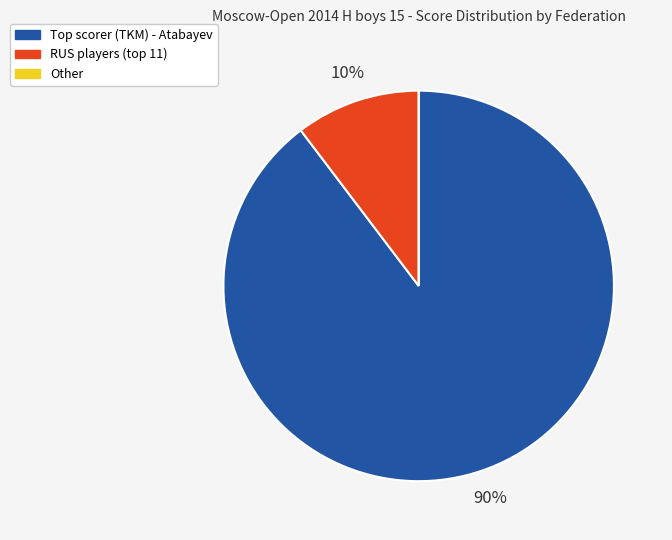

To the nearest percent, what is the difference between the largest and smallest slice percentages?

90%